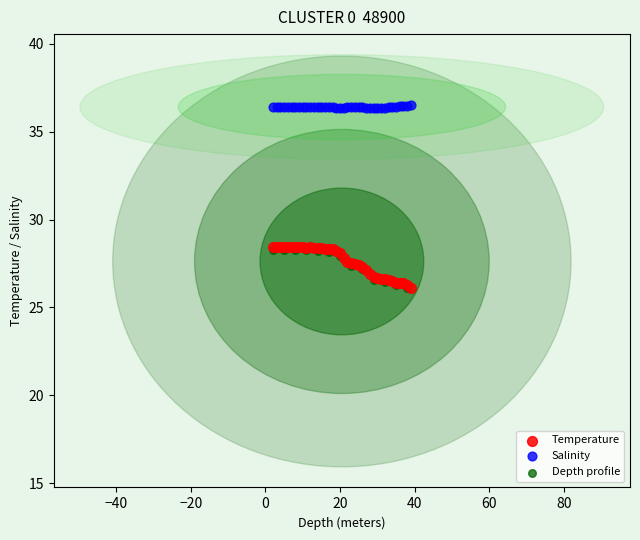

Which series reaches the maximum Y coordinate?

Salinity